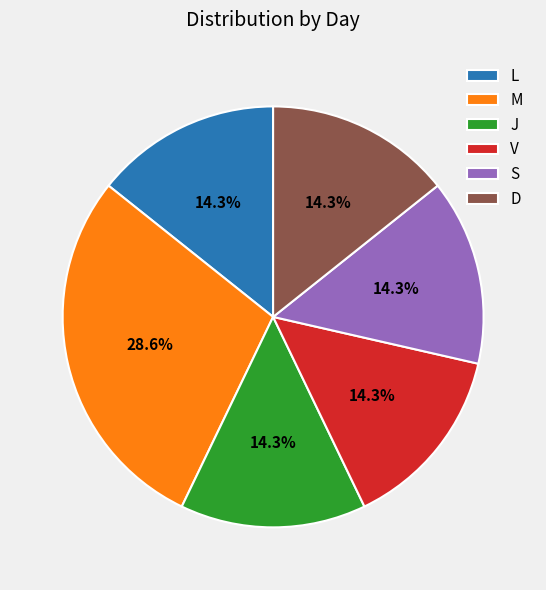

Combined, do V and J account for over 50%?

No